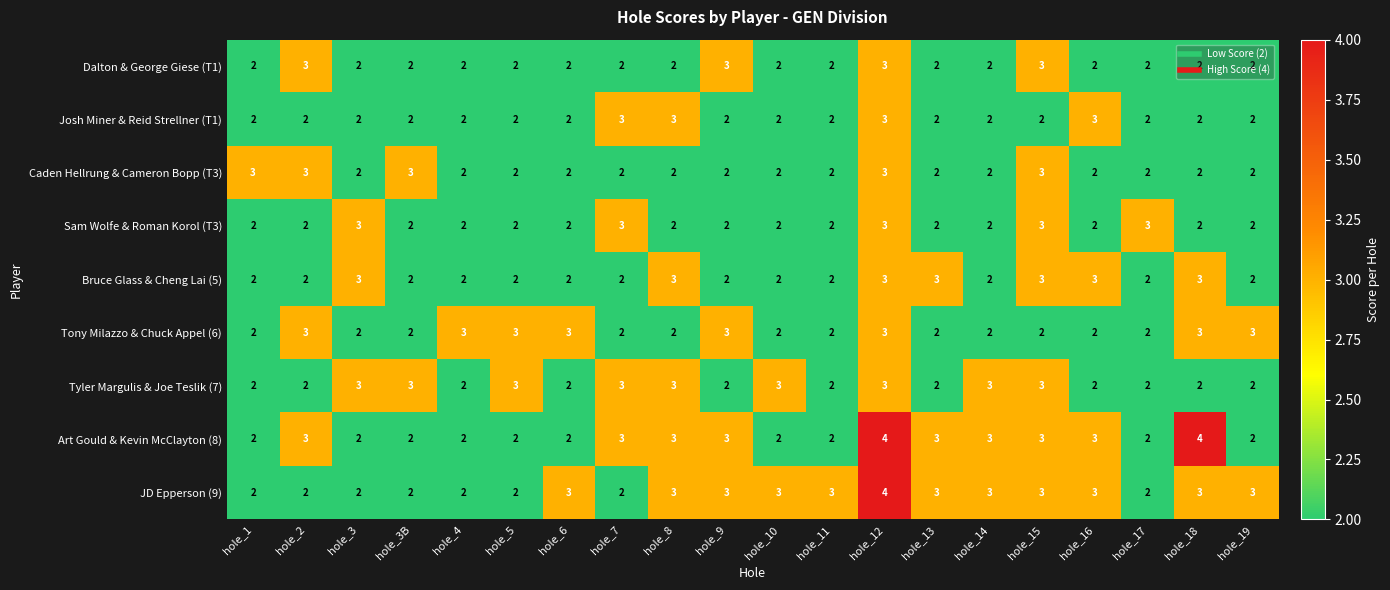

Is it true that Caden Hellrung & Cameron Bopp (T3) equals 3 at hole_19?

False